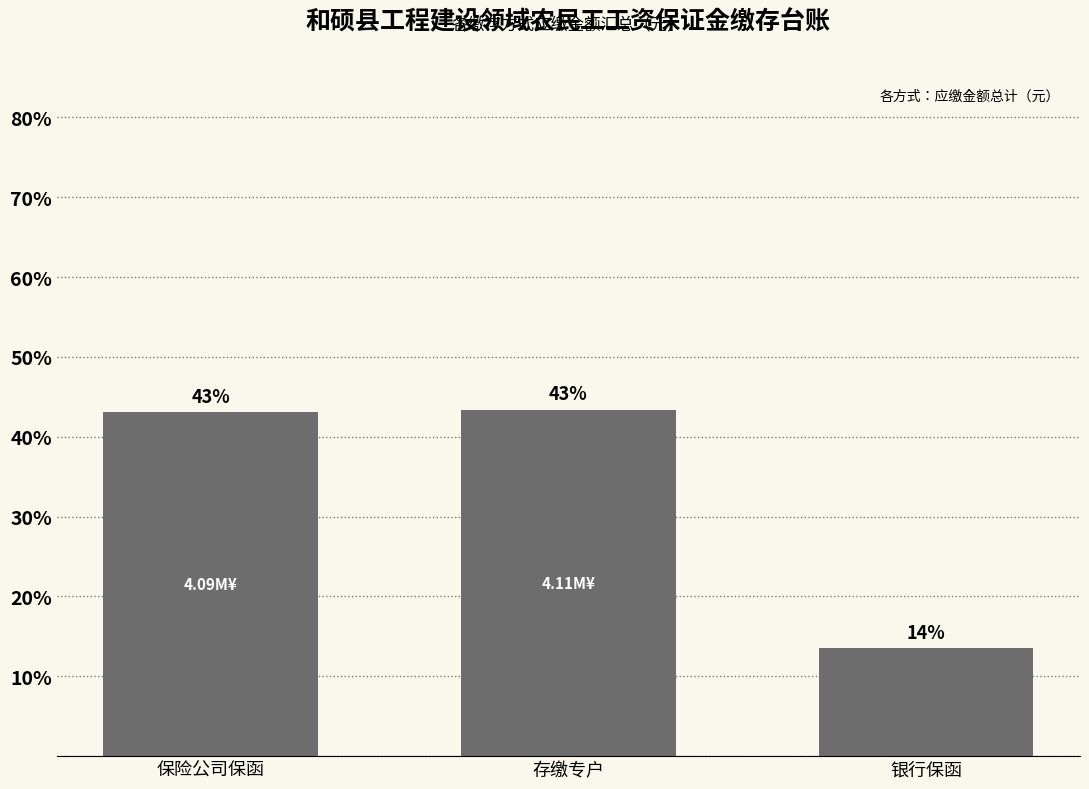

What is the change in value from 存缴专户 to 银行保函?

-29.8